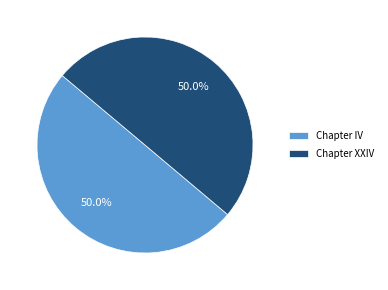

How many slices are in this pie chart?

2